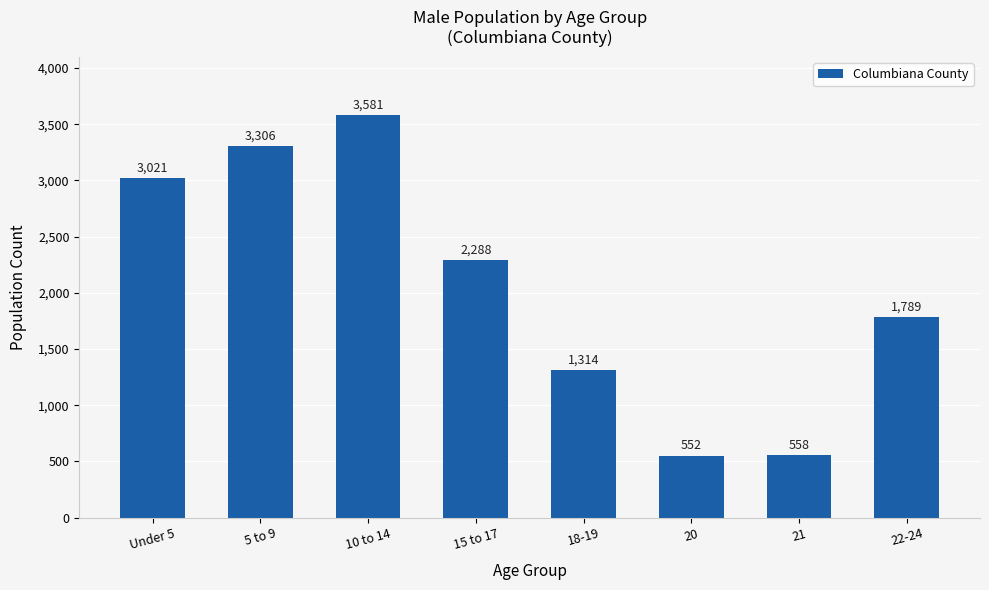

List the labels in order of value, largest first.

10 to 14, 5 to 9, Under 5, 15 to 17, 22-24, 18-19, 21, 20